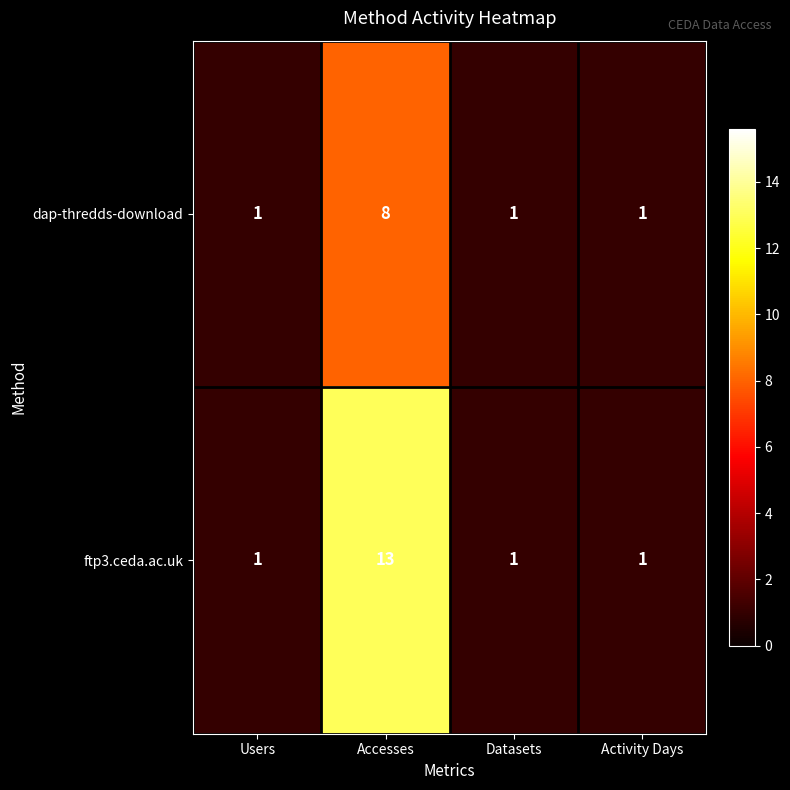

What is the sum of the ftp3.ceda.ac.uk values at Accesses and Users?

14